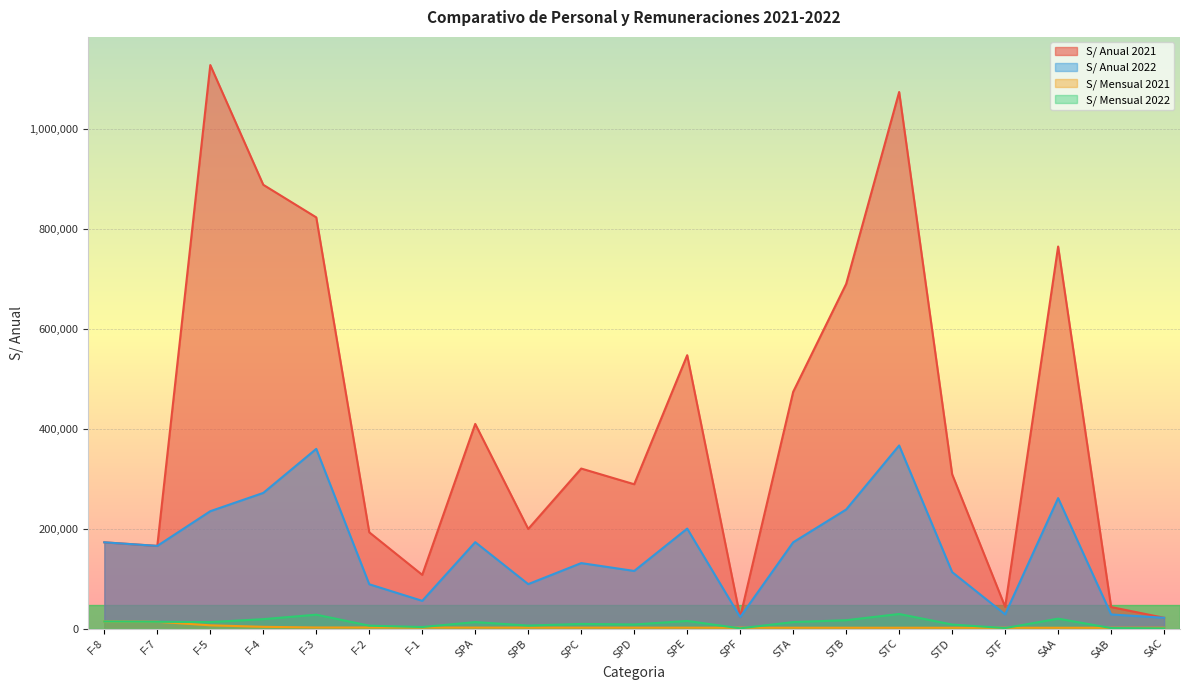

What is the difference between the maximum and minimum values in the S/ Anual 2021 series?

1105438.7